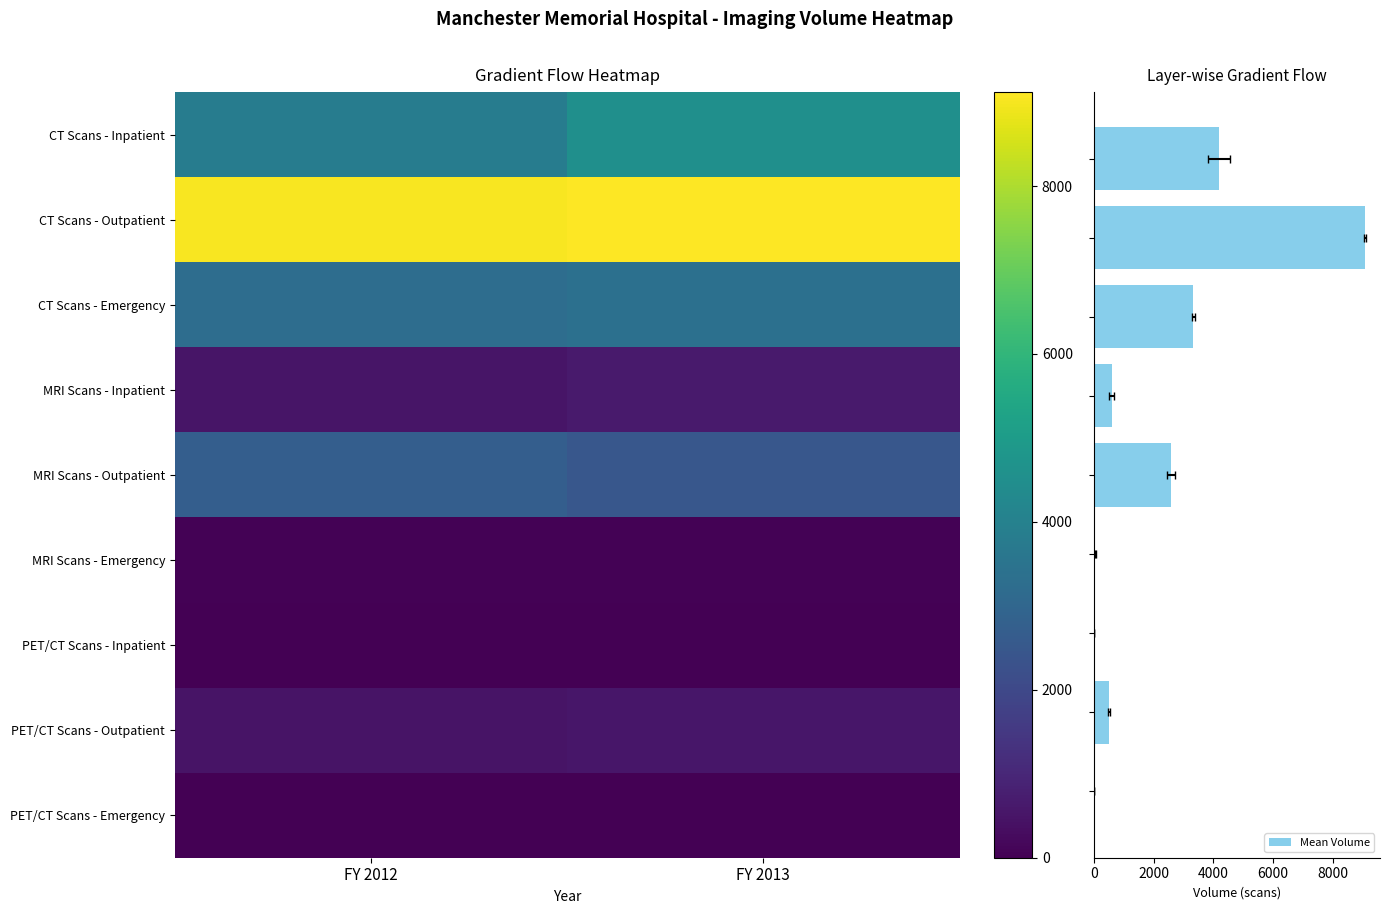

Count the PET/CT Scans - Outpatient values in the range 468 to 539.

2